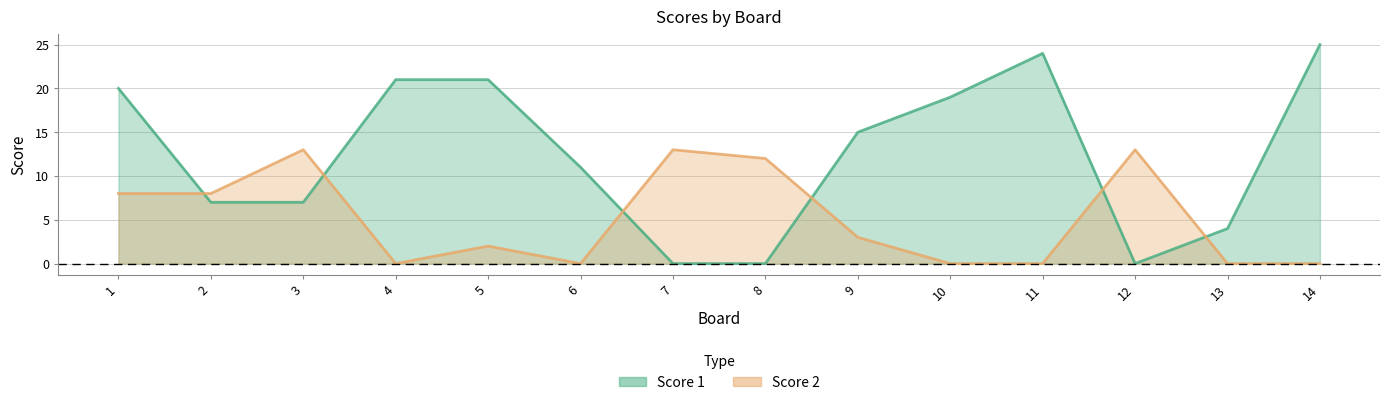

What is the value of the Score 2 point at the 9th from the left?

3